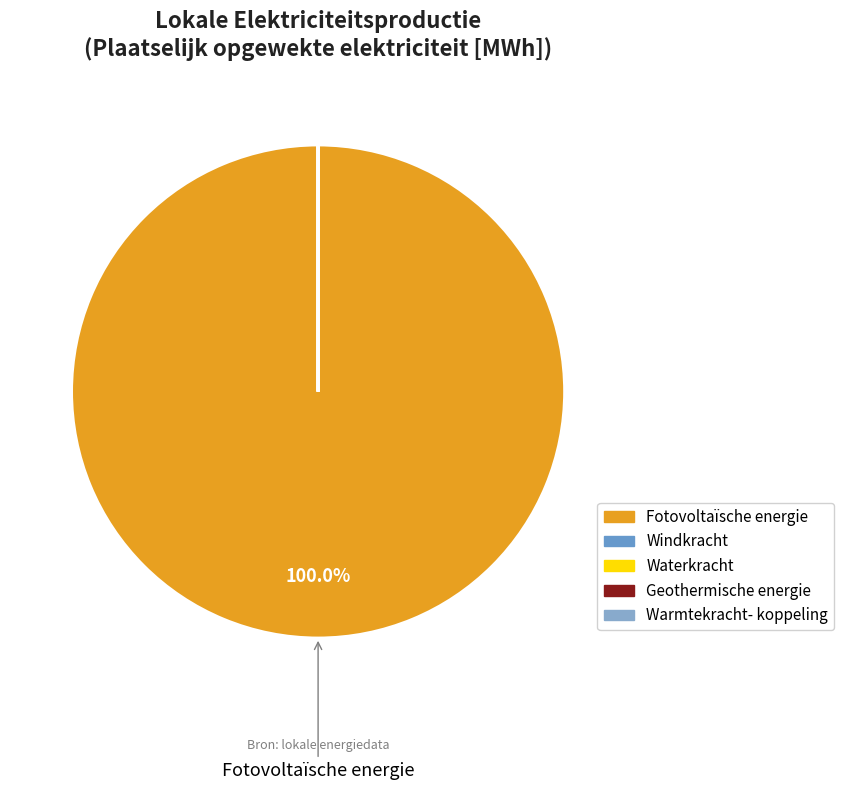

To the nearest percent, what is the difference between the largest and smallest slice percentages?

100%